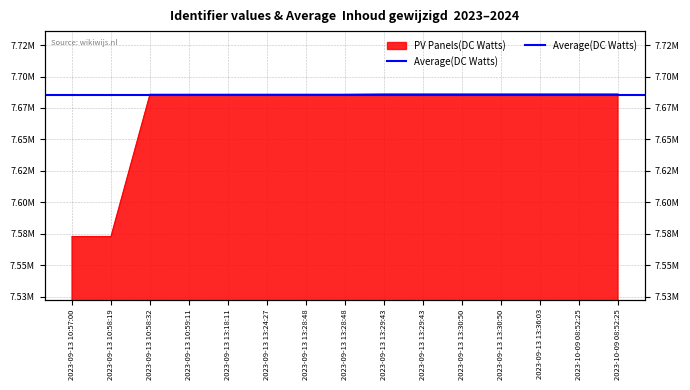

Approximately how many times larger is the value at 2023-09-13 10:57:00 compared to 2023-09-13 13:29:43?

1.0